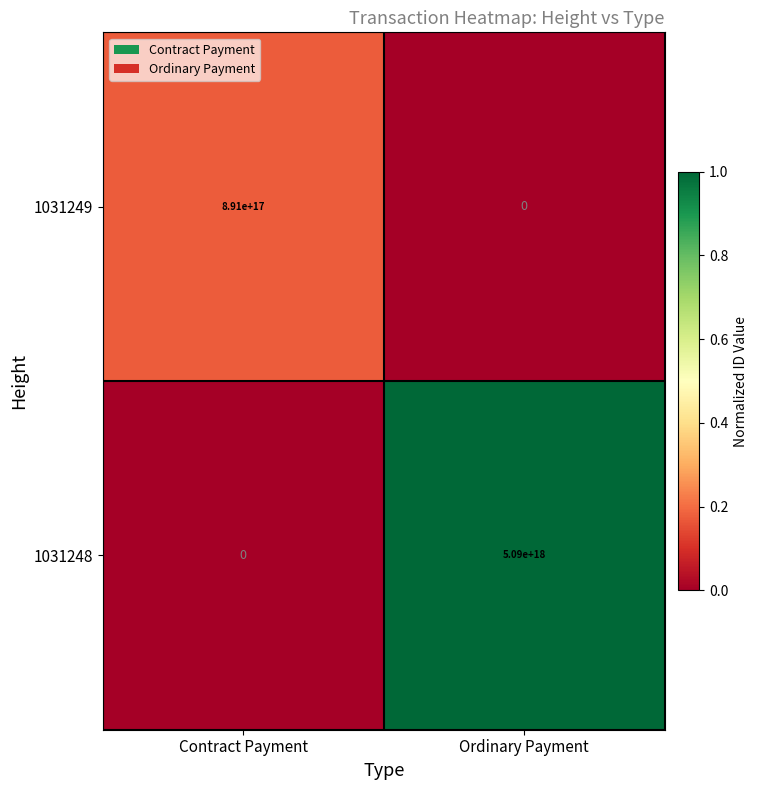

At which label is 1031249 closest to 445500000000000000?

Contract Payment